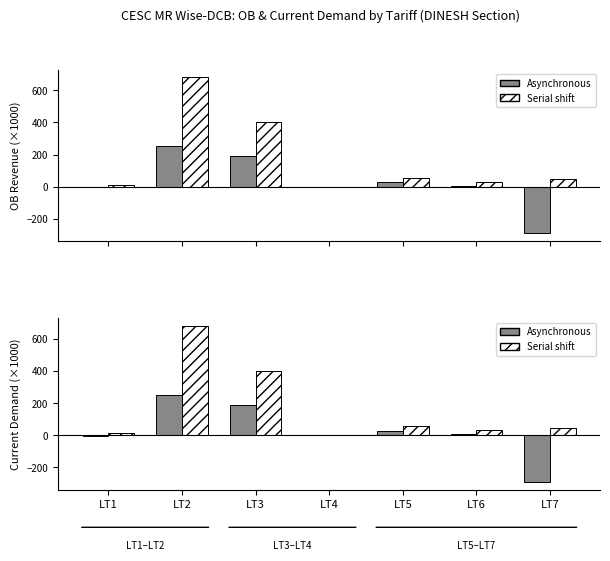

List the labels in order of Serial shift value, largest first.

LT2, LT3, LT5, LT7, LT6, LT1, LT4